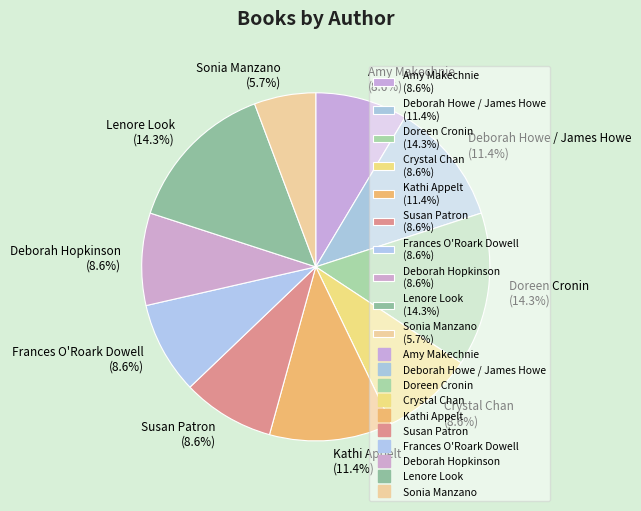

What percentage is NOT represented by Sonia Manzano?

94.3%